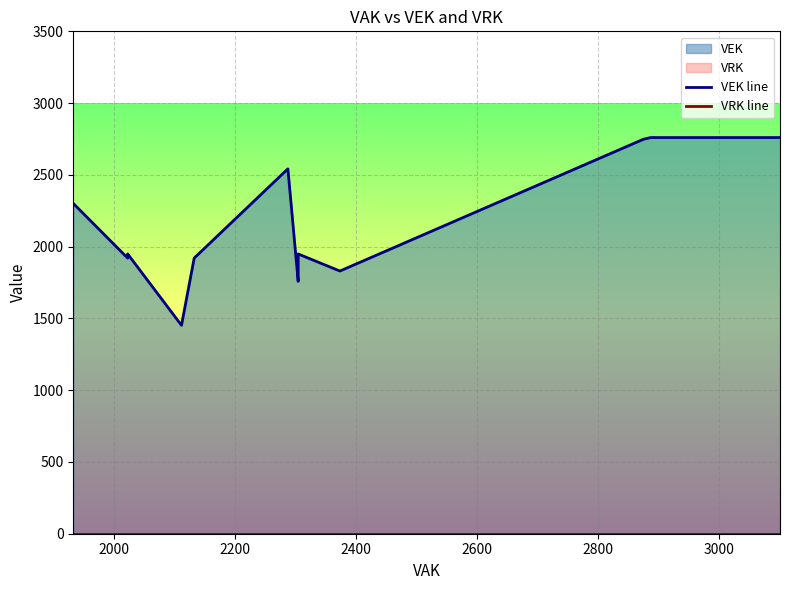

At how many categories does at least one series exceed 100?

27